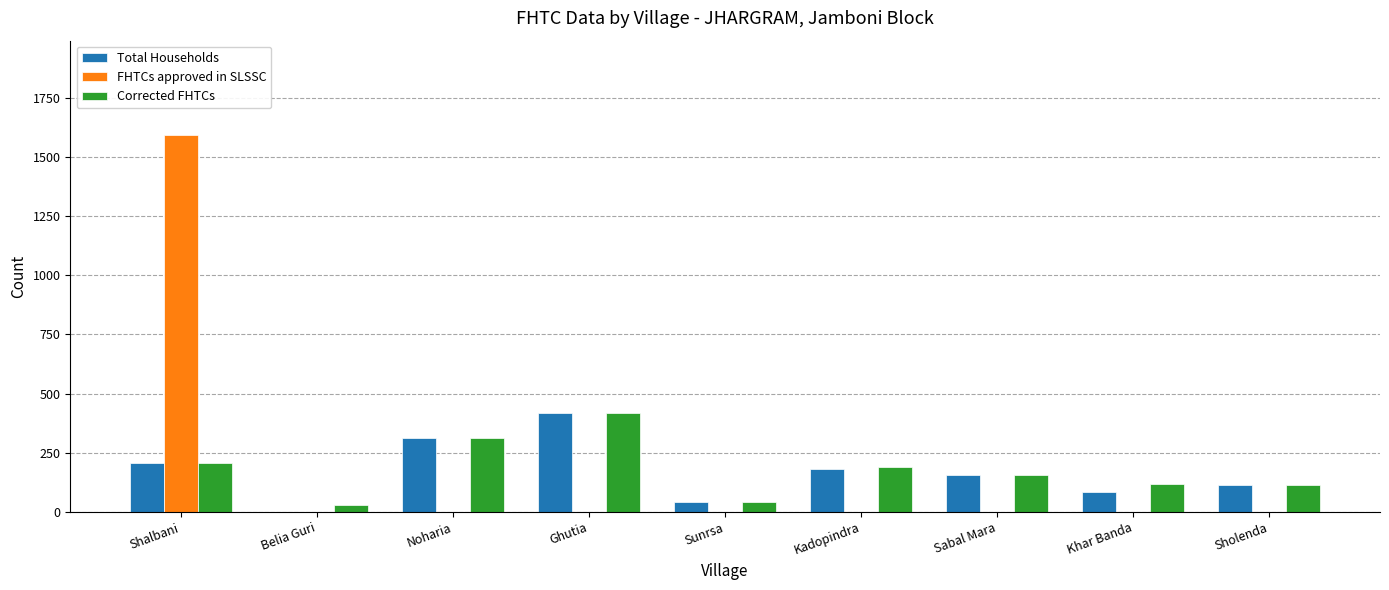

Is the value of FHTCs approved in SLSSC at Khar Banda greater than the value of Total Households at Noharia?

No